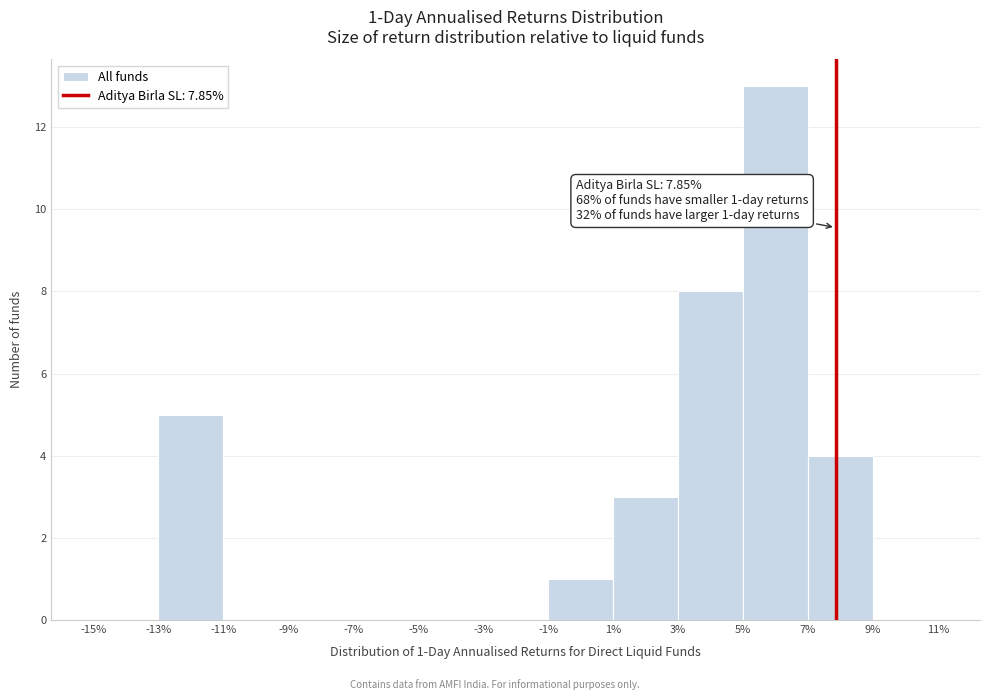

Over which range of the x-axis is the bar tallest?

5% to 7%